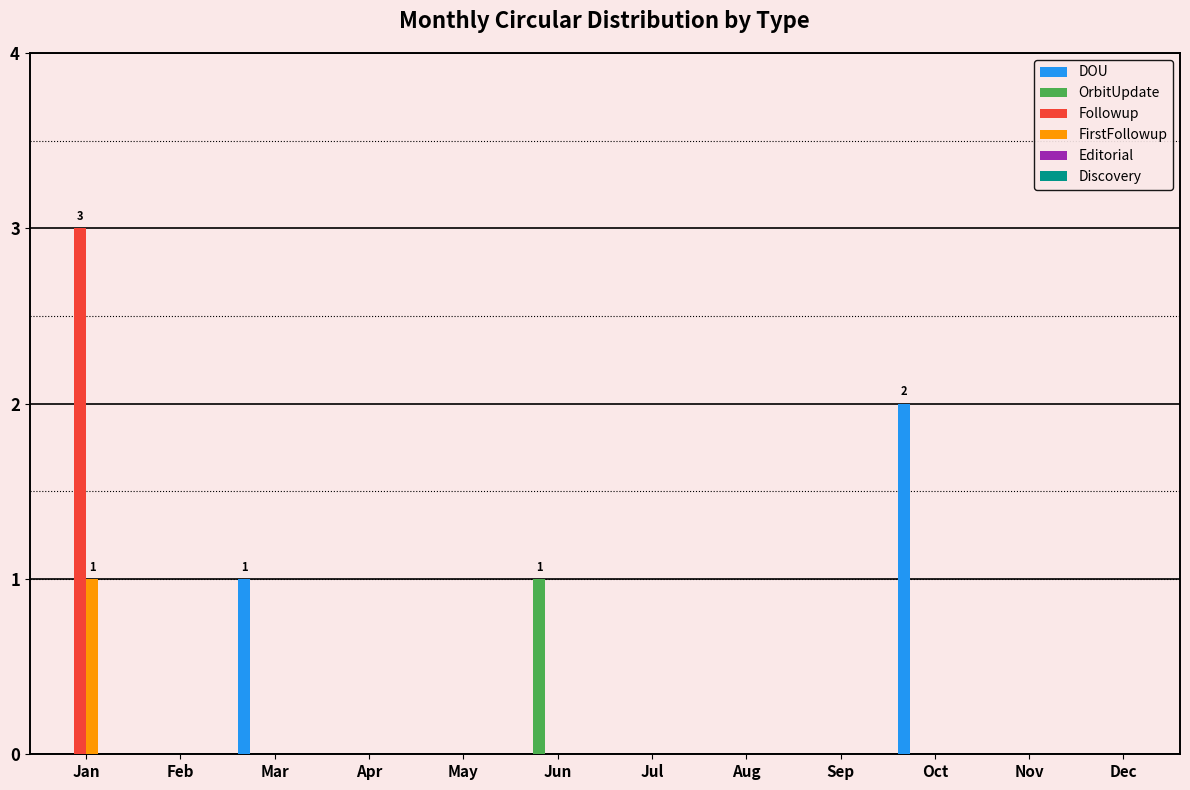

At which label does Followup reach its peak?

Jan